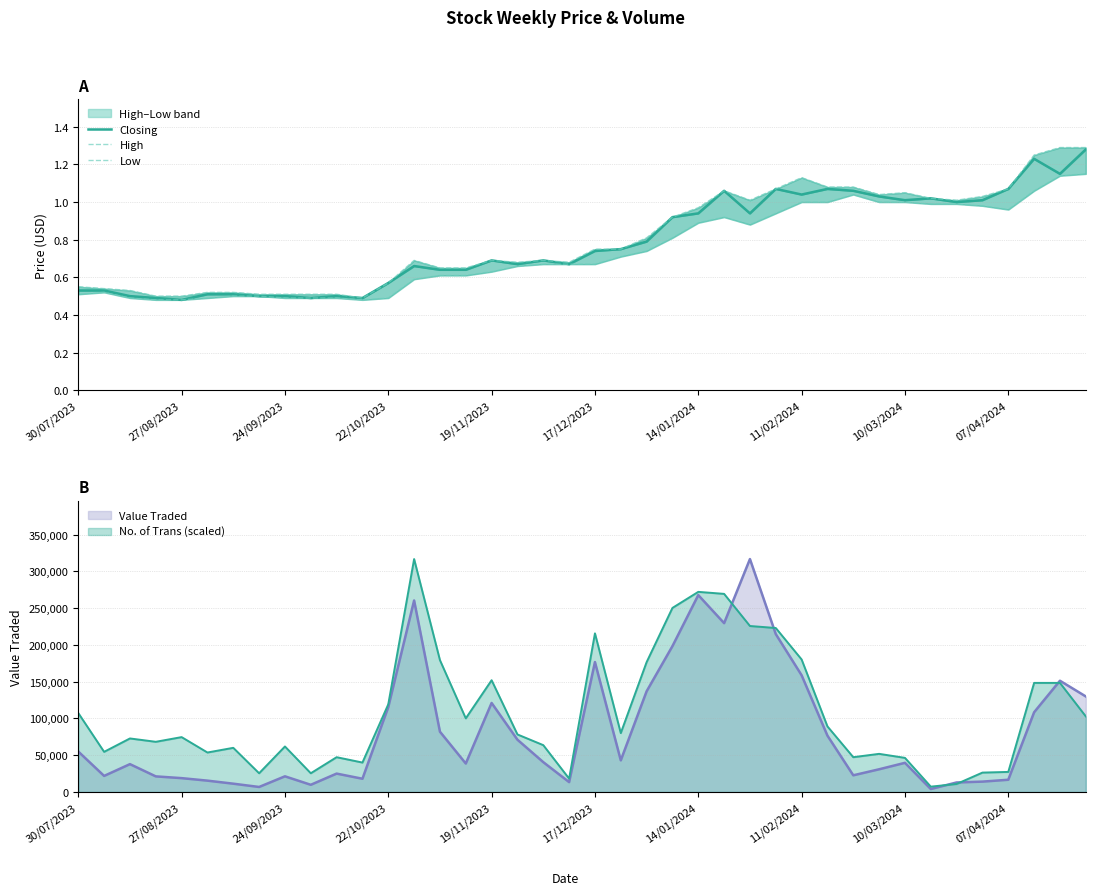

What is the value of the High point at the 13th from the left?

0.6